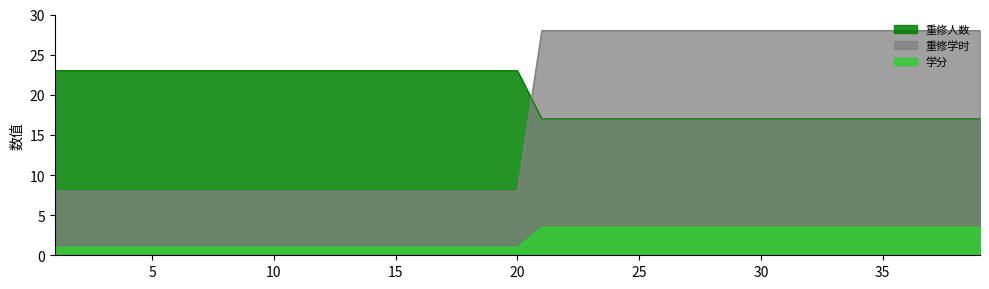

What is the approximate value of 学分 at 19?

1.0